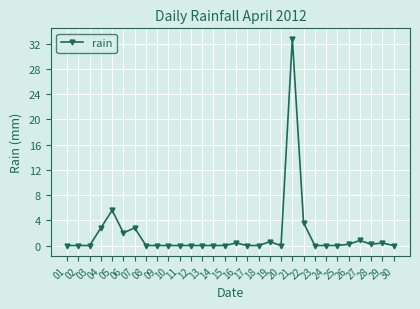

Does the chart display data point markers on the line(s)?

Yes